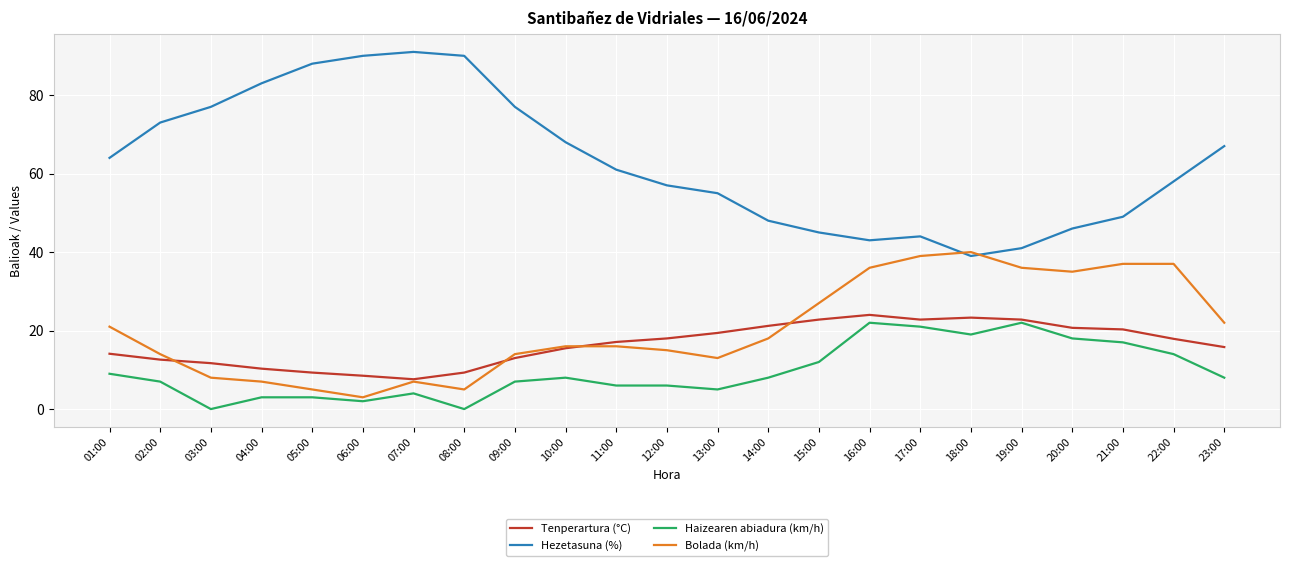

What is the difference between the maximum and second lowest values in the Haizearen abiadura (km/h) series?

22.0